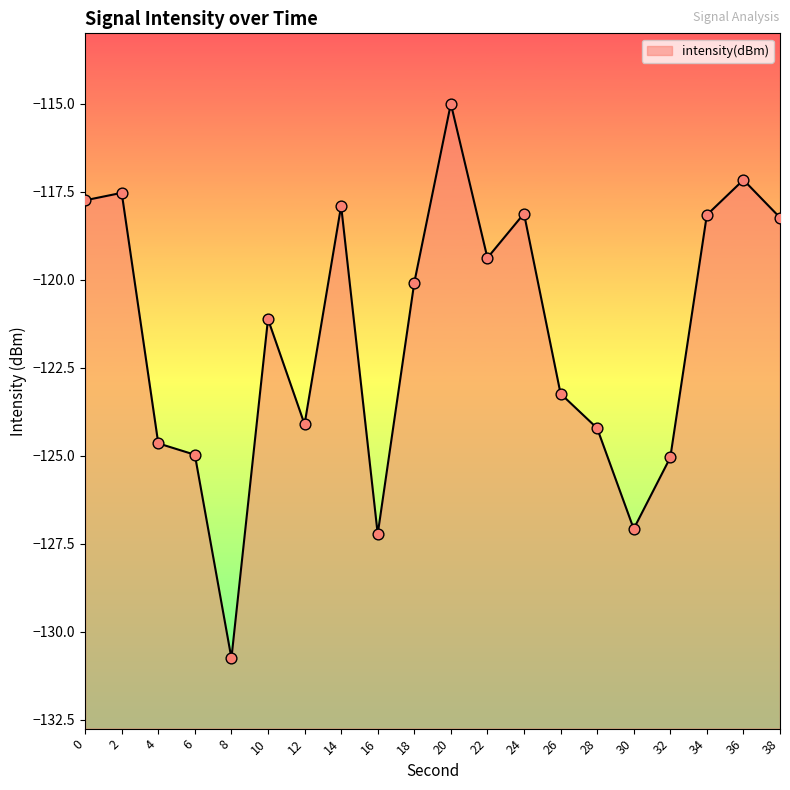

What is the change in value from 12 to 18?

+4.0